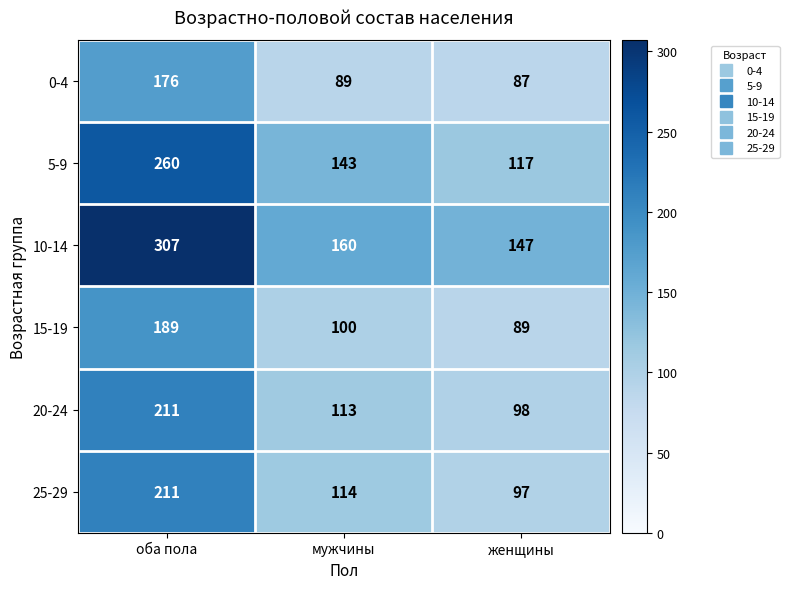

Reading right to left, extract all data points from this chart.

0-4: 87	89	176
5-9: 117	143	260
10-14: 147	160	307
15-19: 89	100	189
20-24: 98	113	211
25-29: 97	114	211